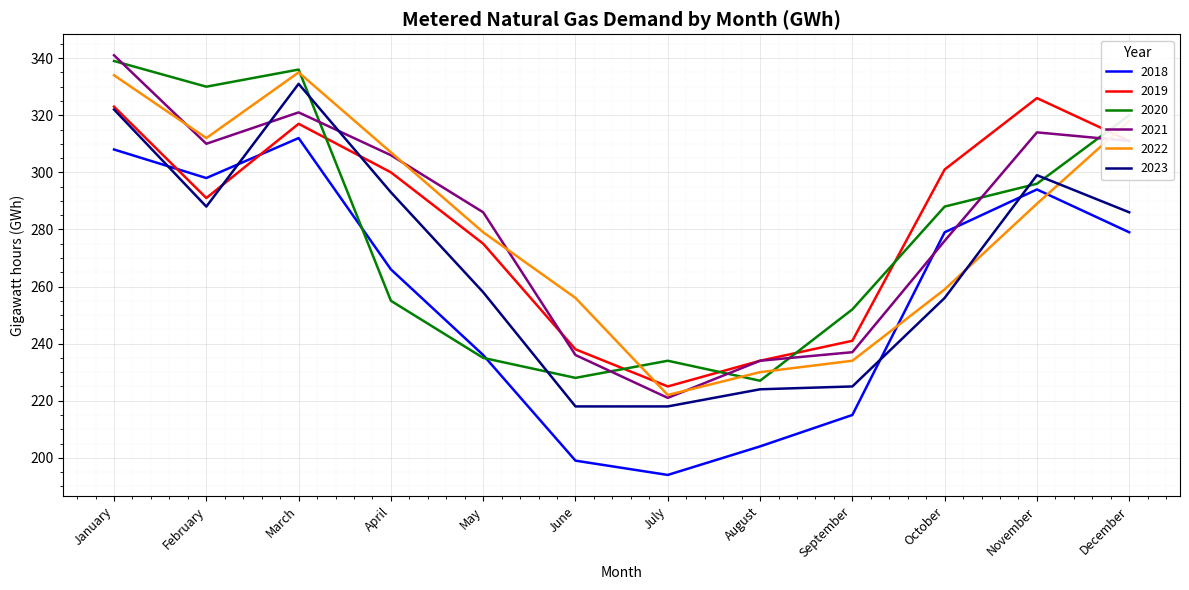

How many interior local valleys does the 2018 series have?

2